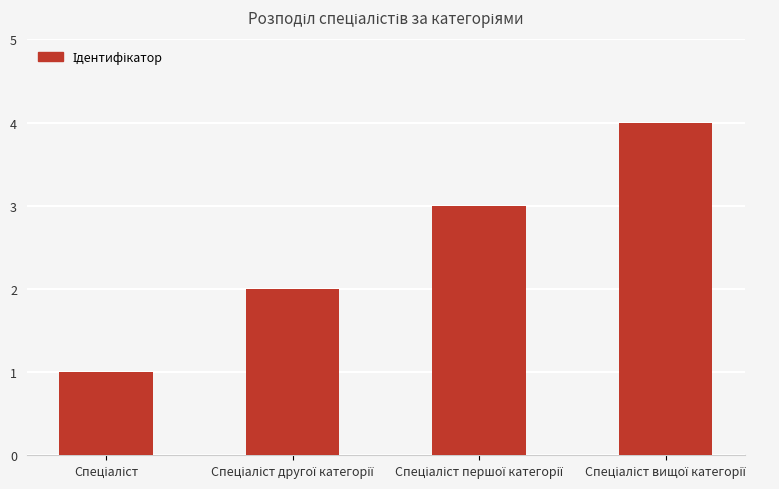

Are the bars horizontal?

No